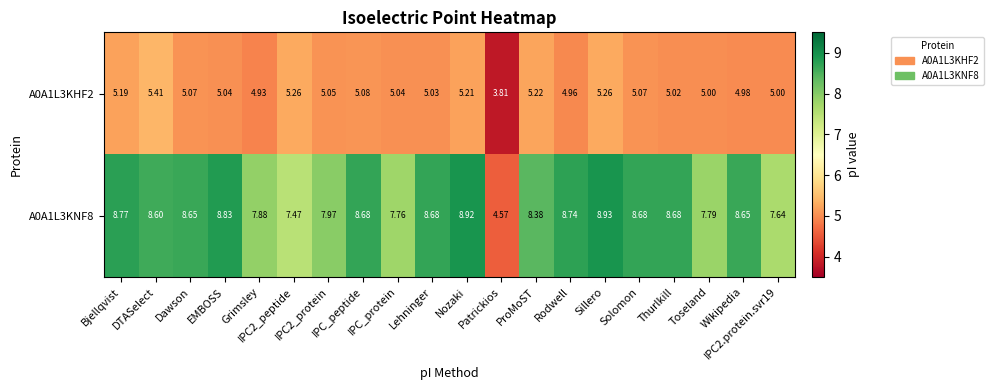

How many data points in A0A1L3KNF8 are above 8?

13